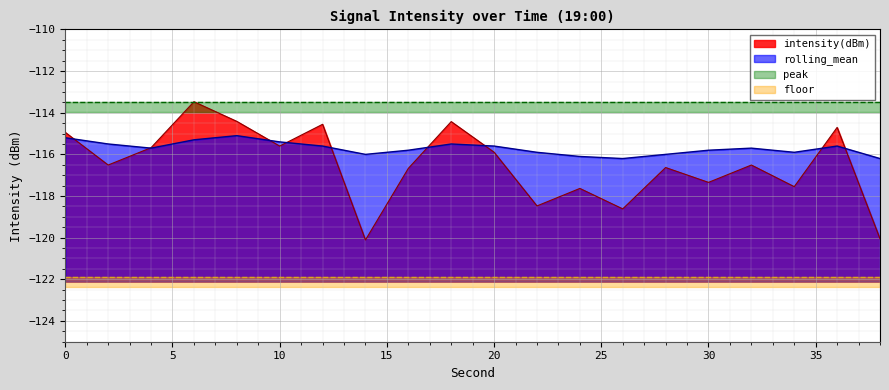

What is the sum of the intensity(dBm) values at 30 and 8?

-231.8